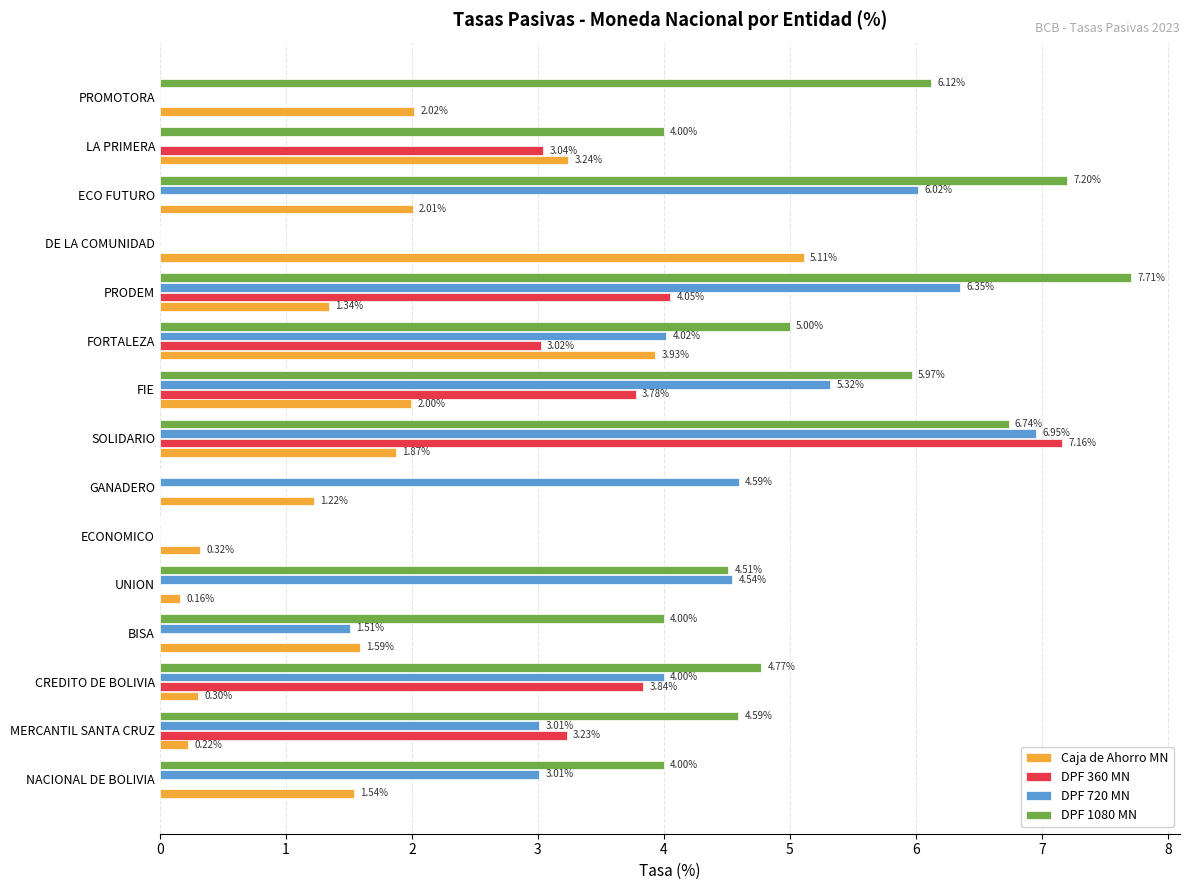

Which series has the largest total across all categories?

DPF 1080 MN